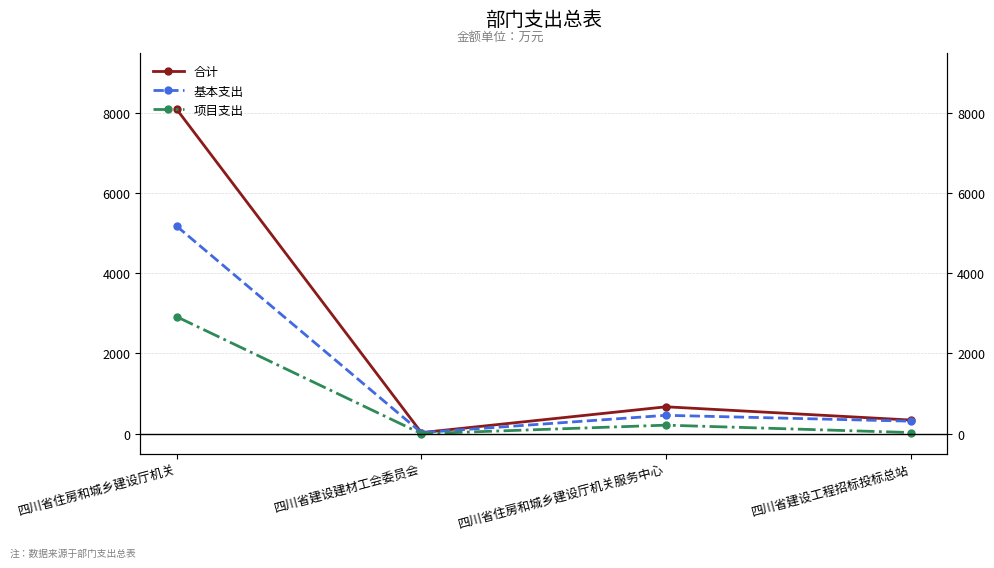

Reading left to right, list all the values displayed in this chart.

合计: 8088.1	26.2	670.4	340.0
基本支出: 5172.4	26.2	457.7	312.0
项目支出: 2915.7	0.0	212.7	28.0